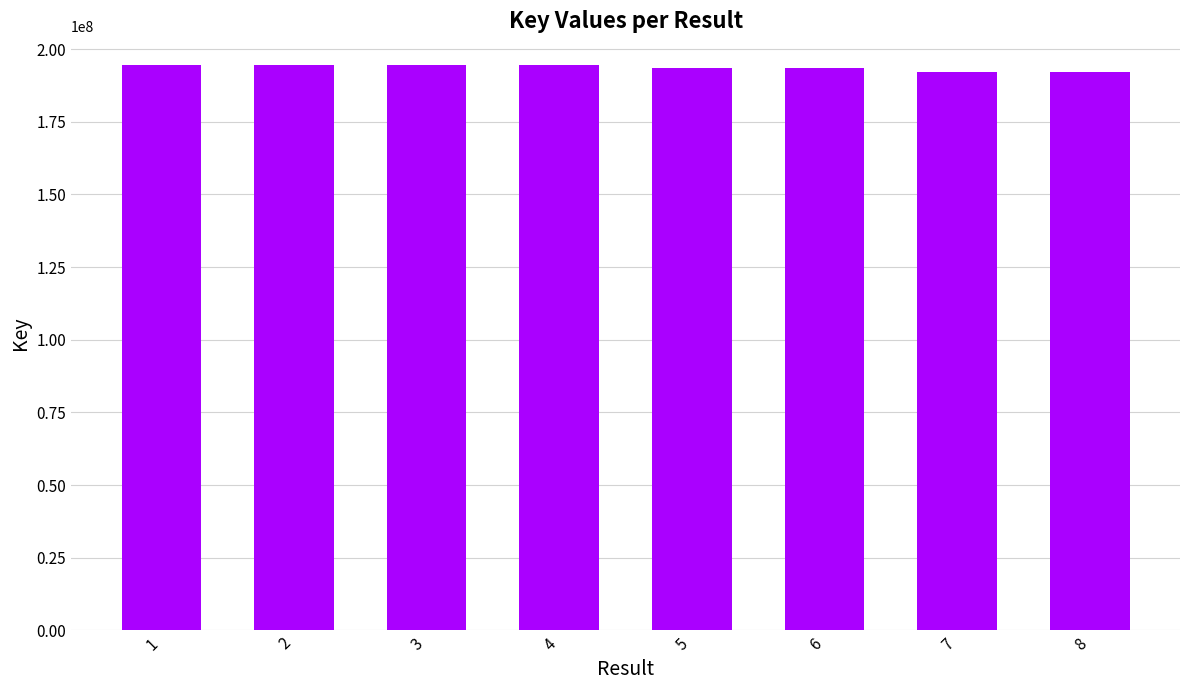

How many values are below 194593993?

4